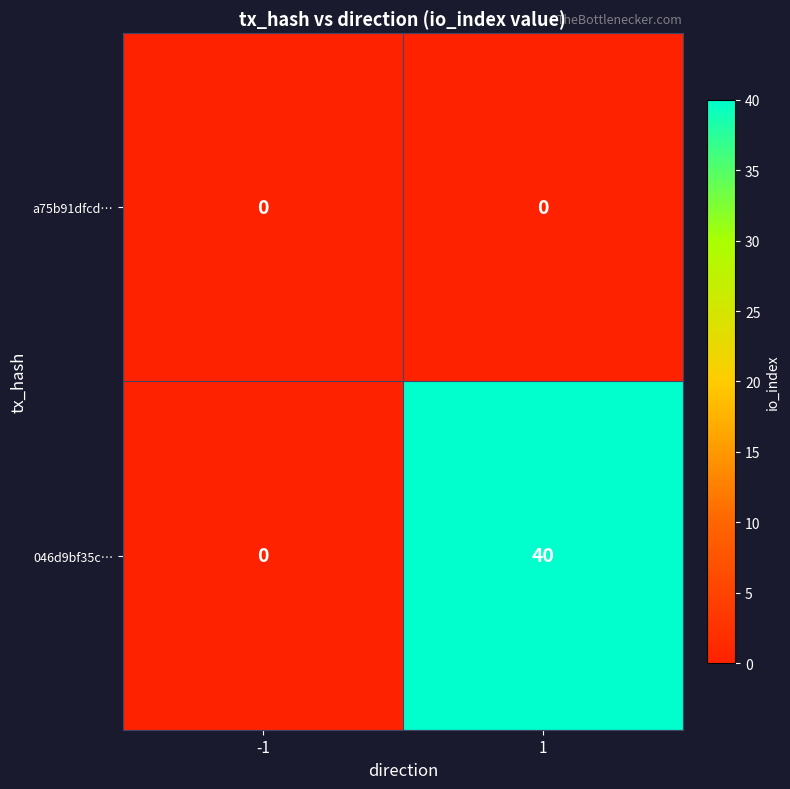

The value of 046d9bf35c… at -1 is 0. True or false?

True